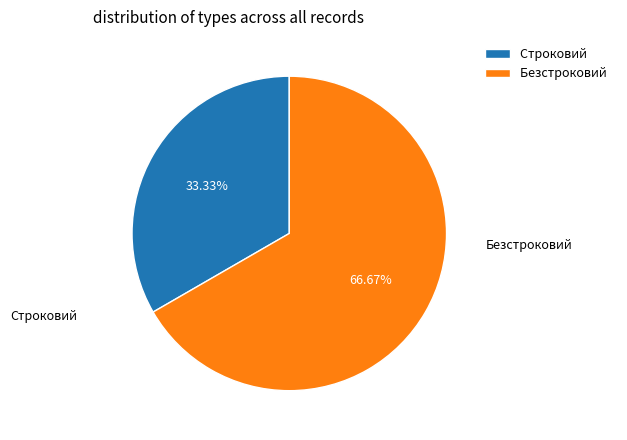

Count the number of slices in the pie.

2